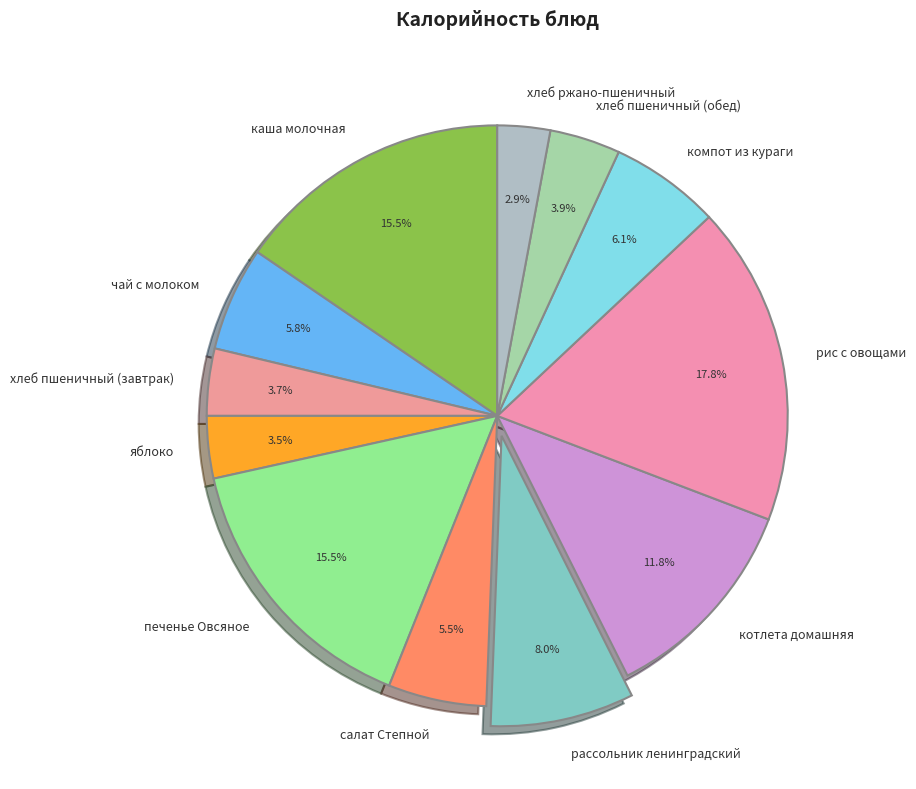

Combined, what portion of the pie is компот из кураги and чай с молоком?

11.9%